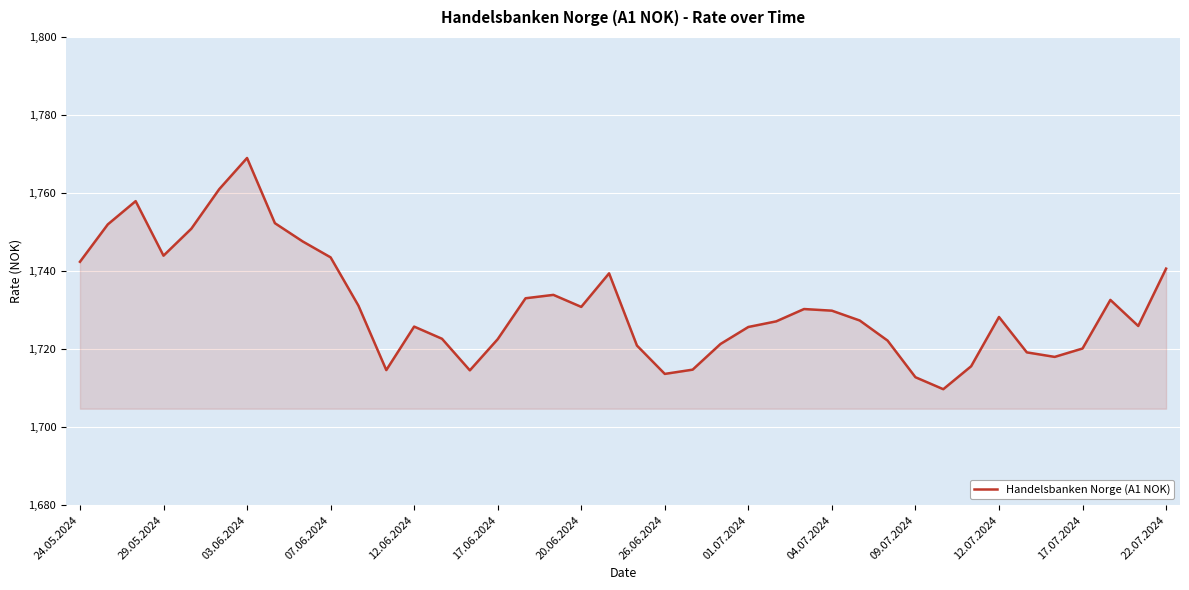

True or false: the data has more than 2 interior local peaks.

True